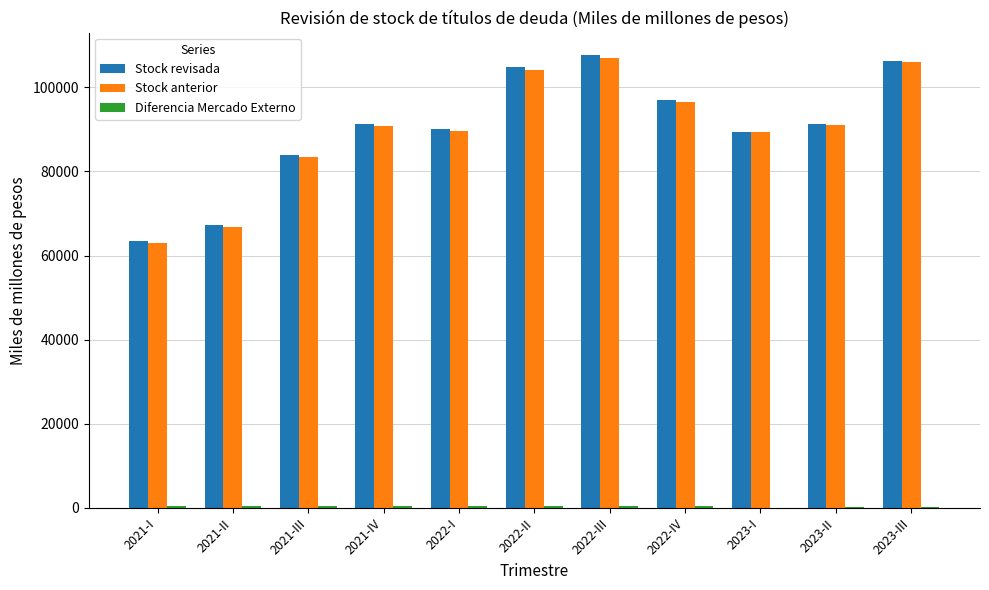

How many values in the Stock anterior series exceed 90777?

6